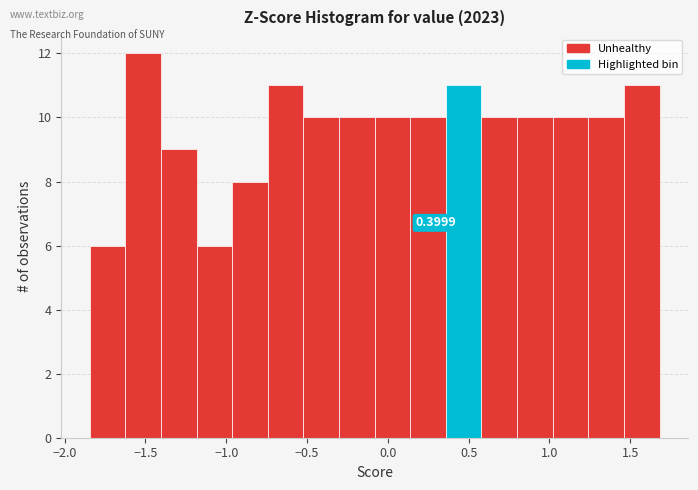

Over which range of the x-axis is the bar tallest?

-1.60 to -1.40